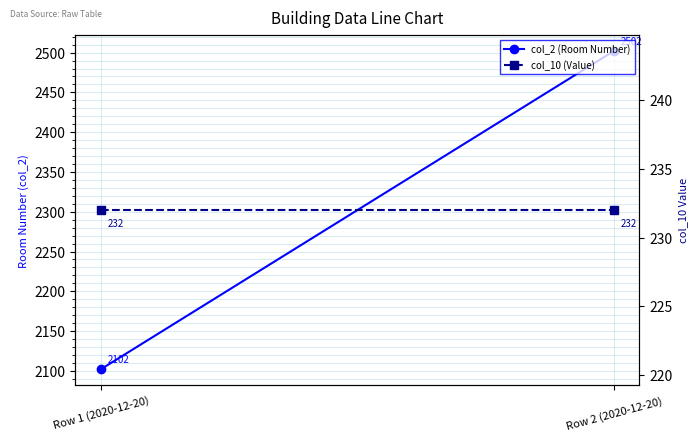

Is the value of col_10 (Value) at Row 1 (2020-12-20) greater than the value of col_2 (Room Number) at Row 1 (2020-12-20)?

No